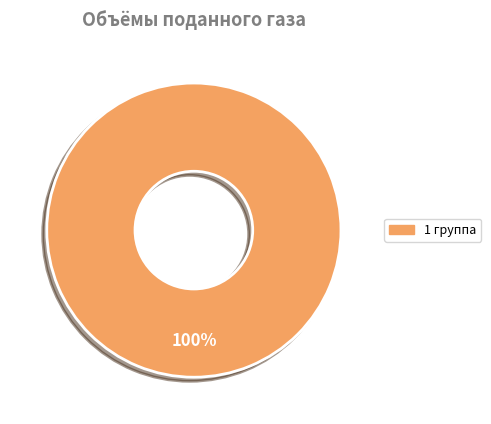

Does any single category account for the majority?

Yes